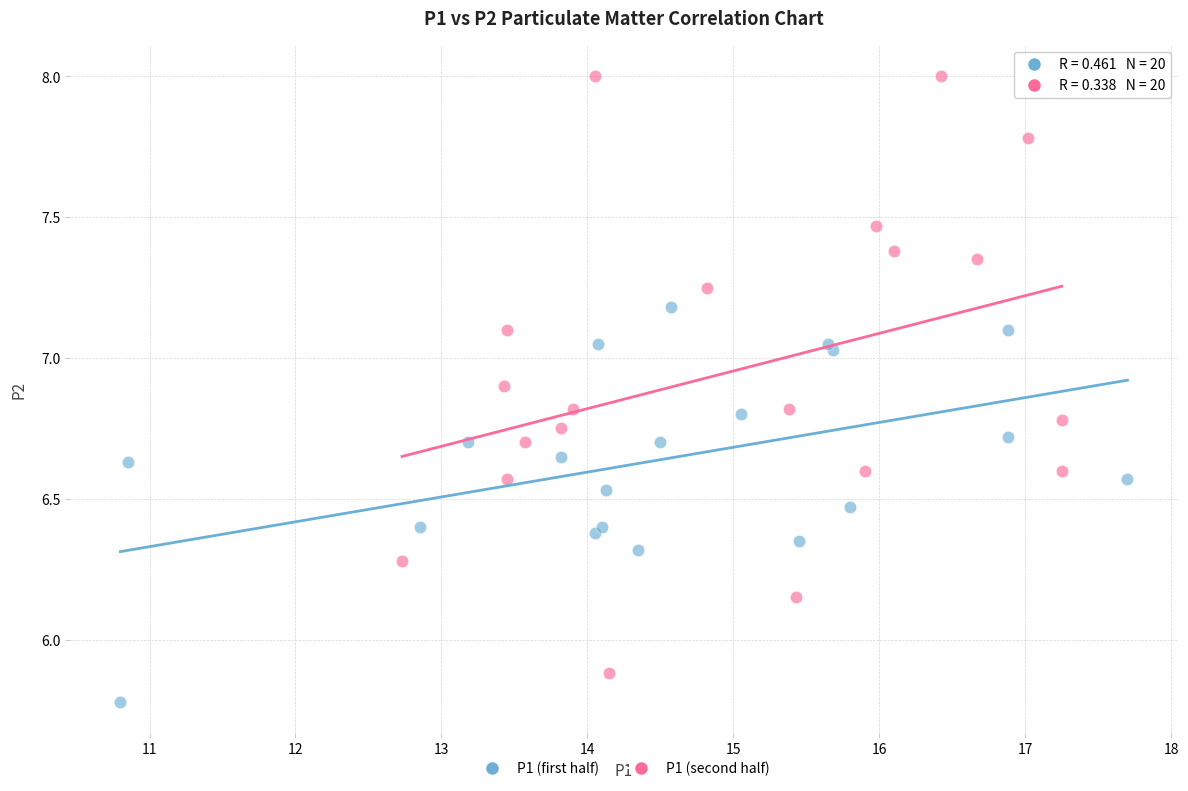

Which series reaches the maximum Y coordinate?

P1 (second half)